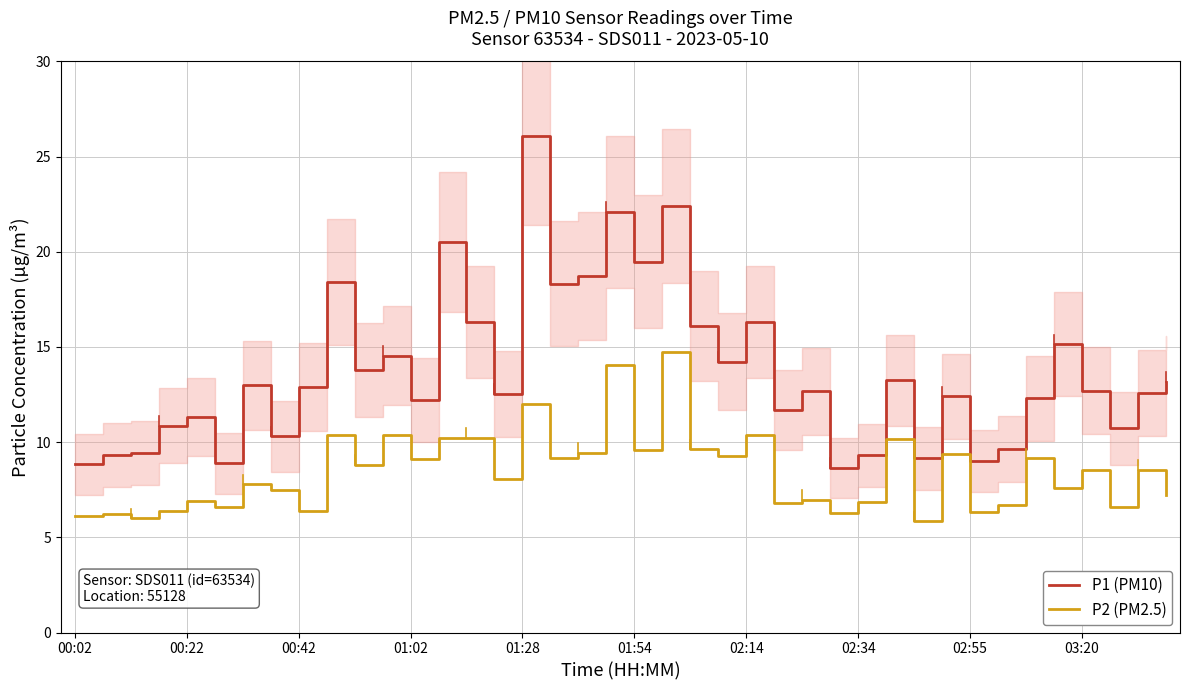

True or false: P1 (PM10) and P2 (PM2.5) cross at least once.

False